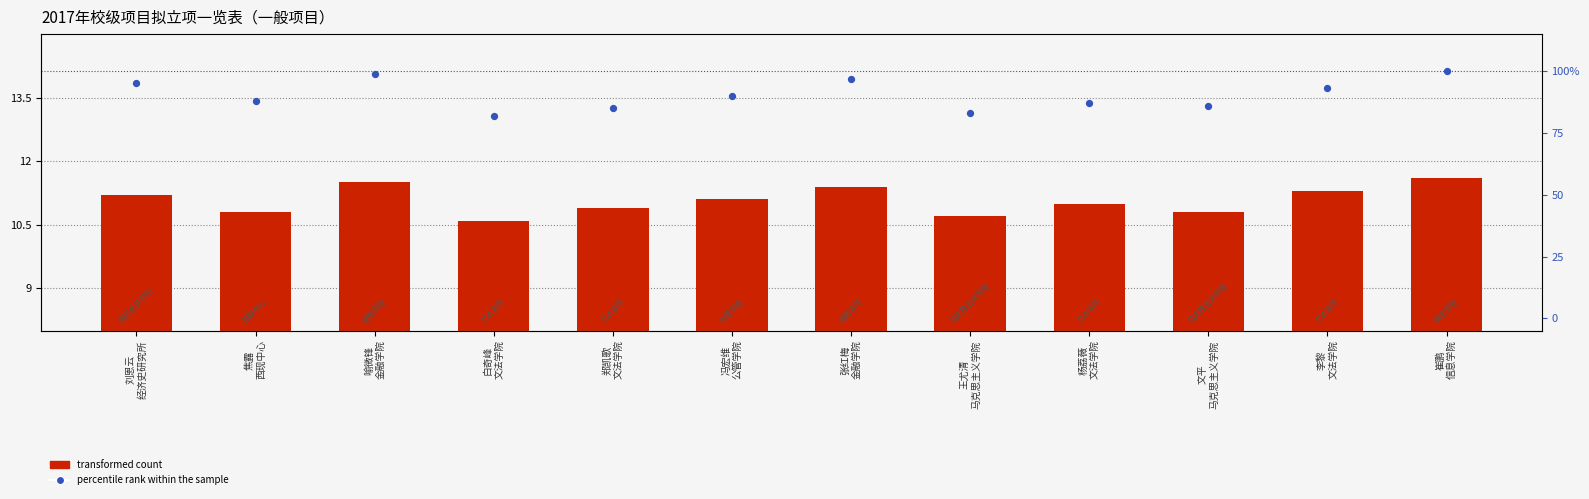

At how many categories does at least one series exceed 95?

3